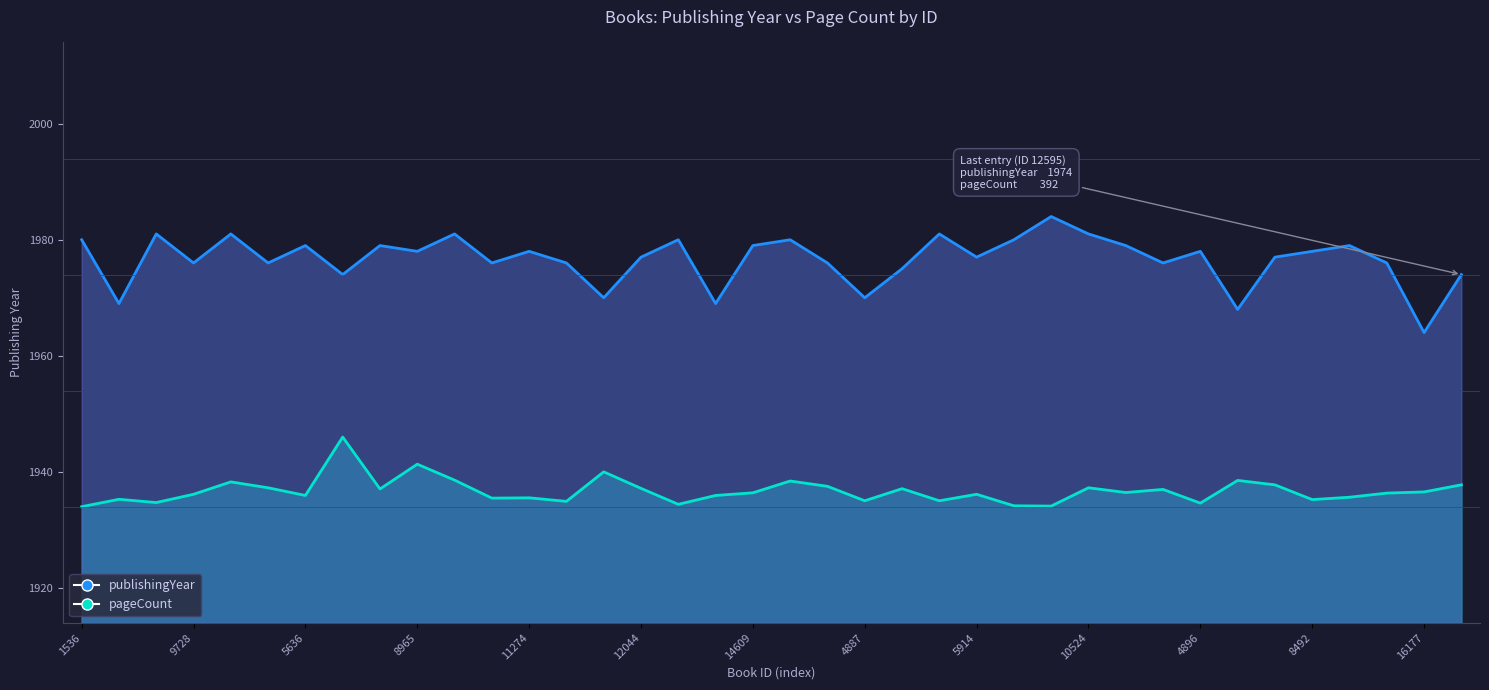

What is the smallest value displayed?

1964